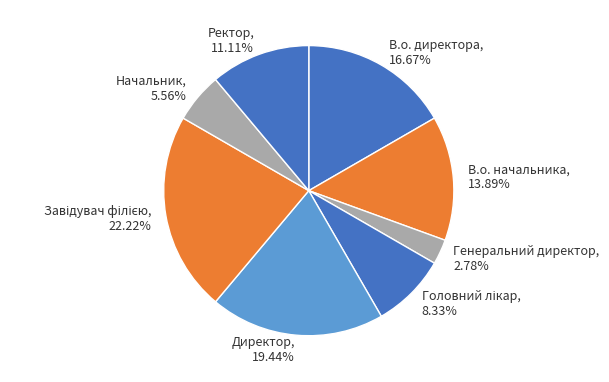

Combined, do Директор and В.о. директора account for over 50%?

No